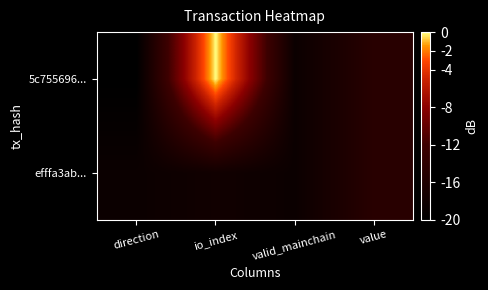

Rank the series by their average value, from highest to lowest.

5c755696..., efffa3ab...